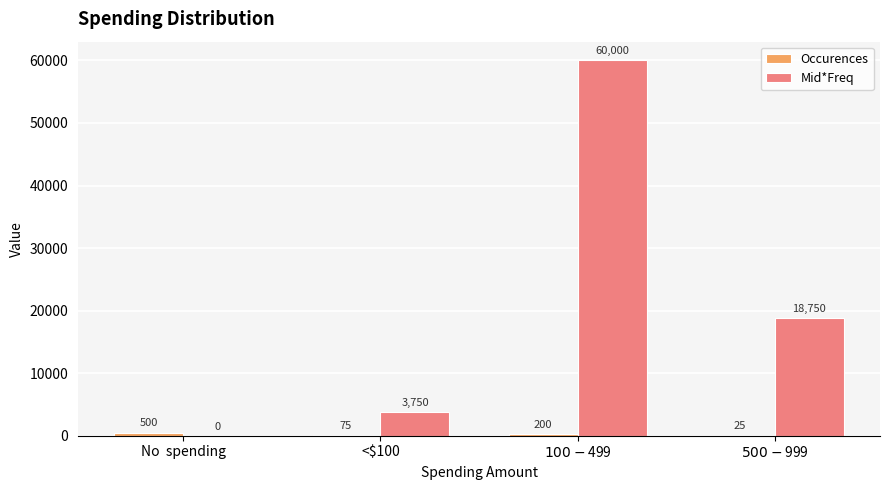

The Mid*Freq series shows 3750 at <$100. True or false?

True